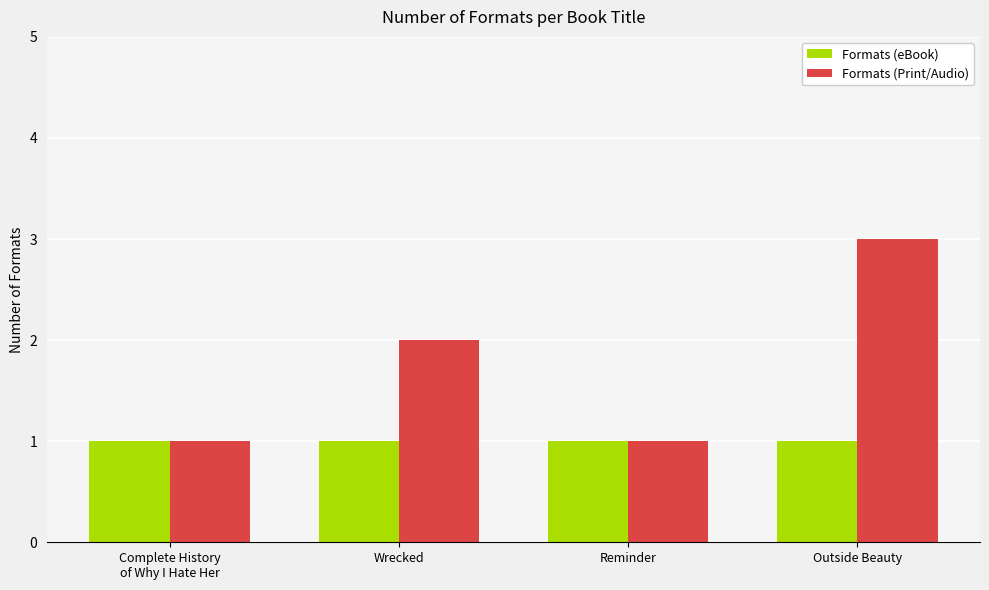

Which category has the highest value in the Formats (Print/Audio) series?

Outside Beauty